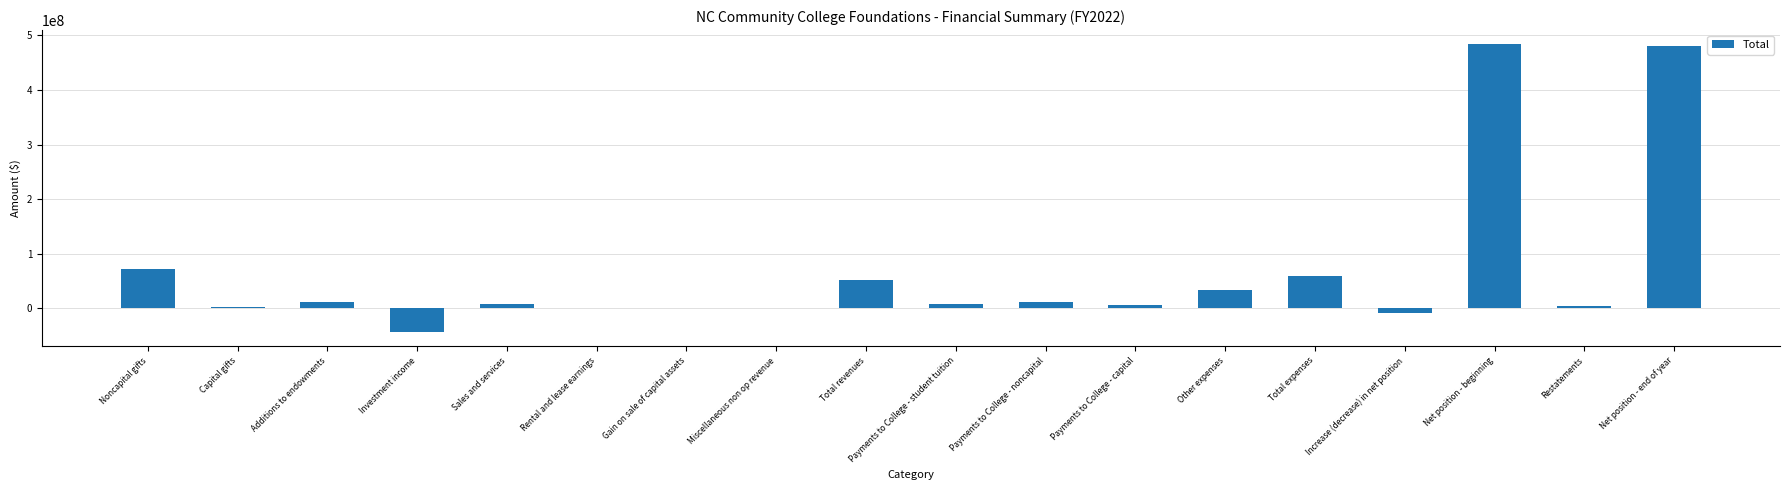

What is the sum of all values?

1182754146